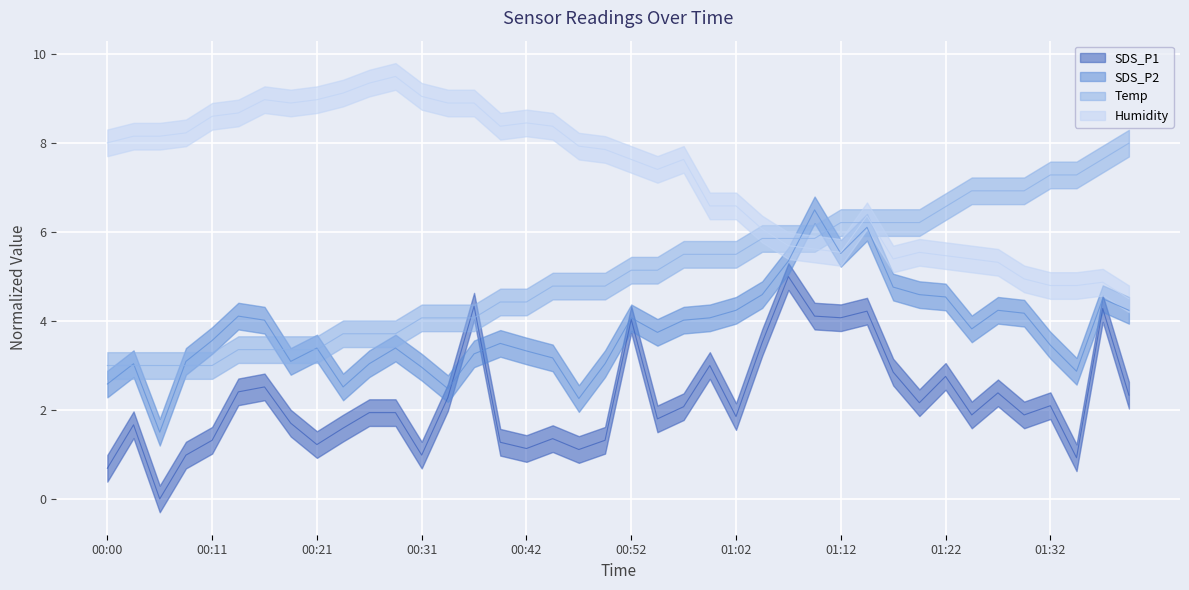

How many data points in SDS_P1 are less than 1?

5